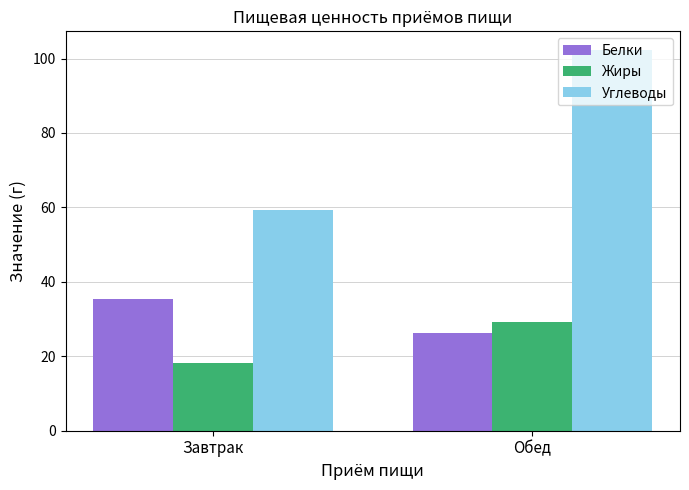

Which series has the widest spread of values?

Углеводы